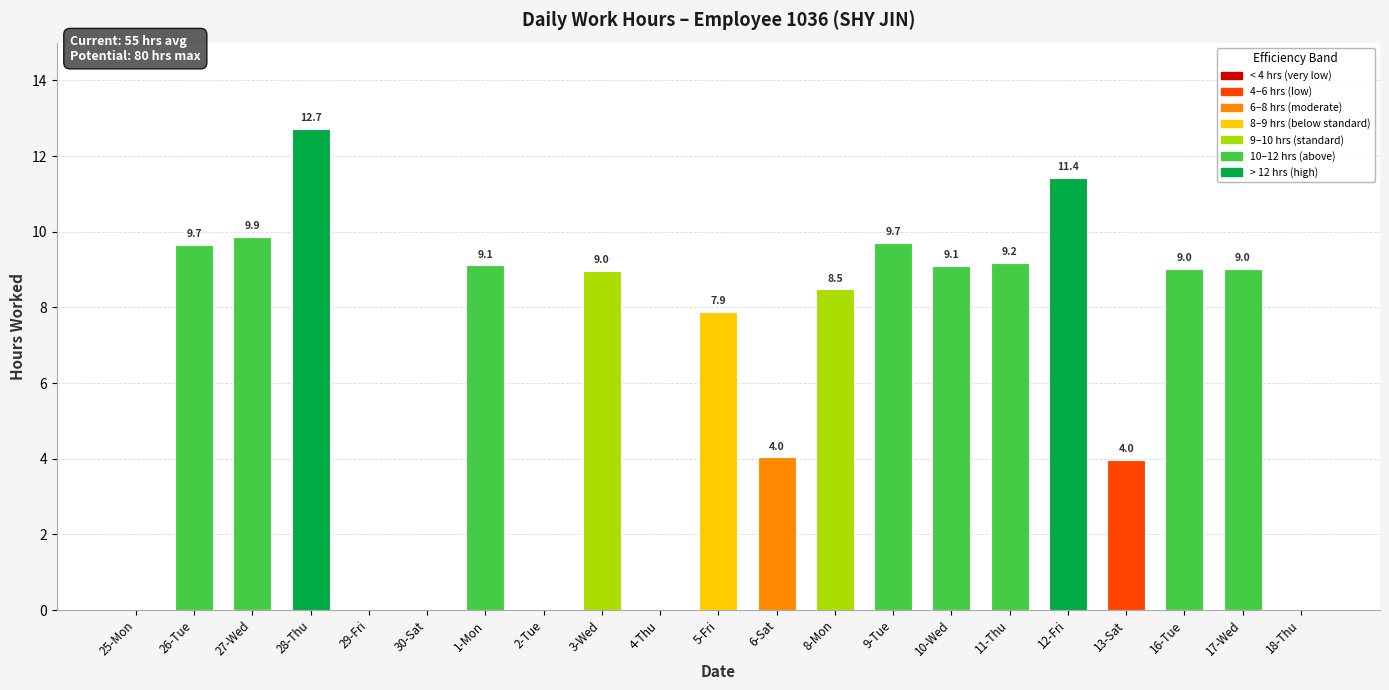

Which has a higher value, 27-Wed or 10-Wed?

27-Wed